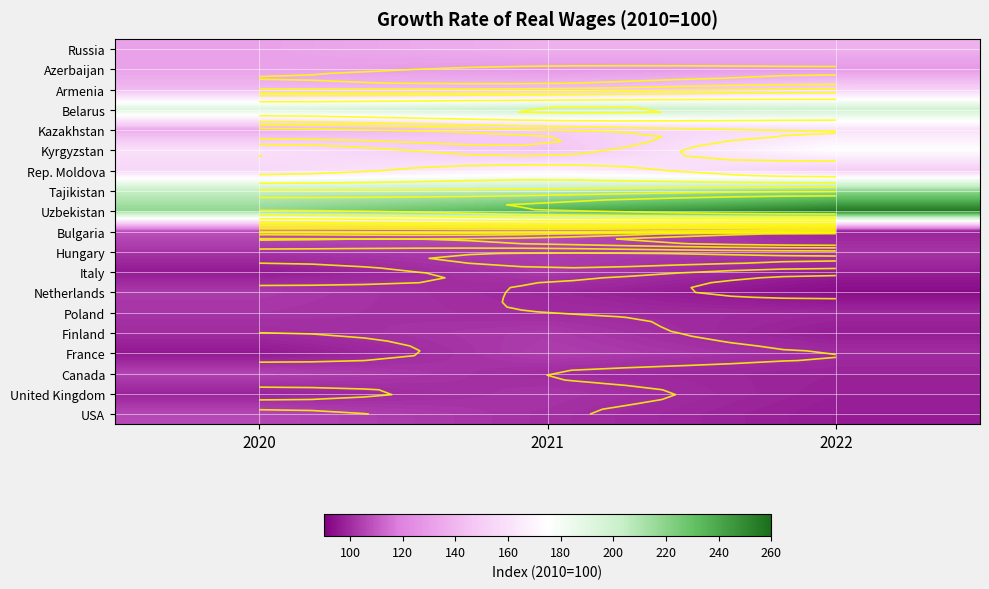

What is the difference between the Poland values at 2020 and 2022?

3.0